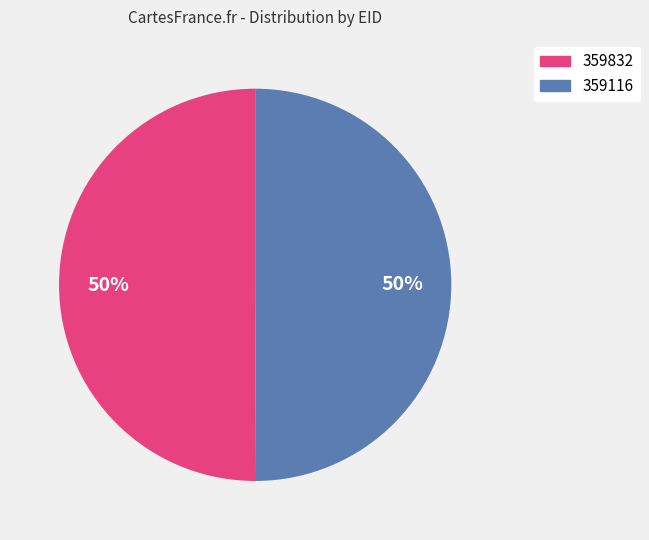

Is it true that 359832 is 50% of the pie?

True